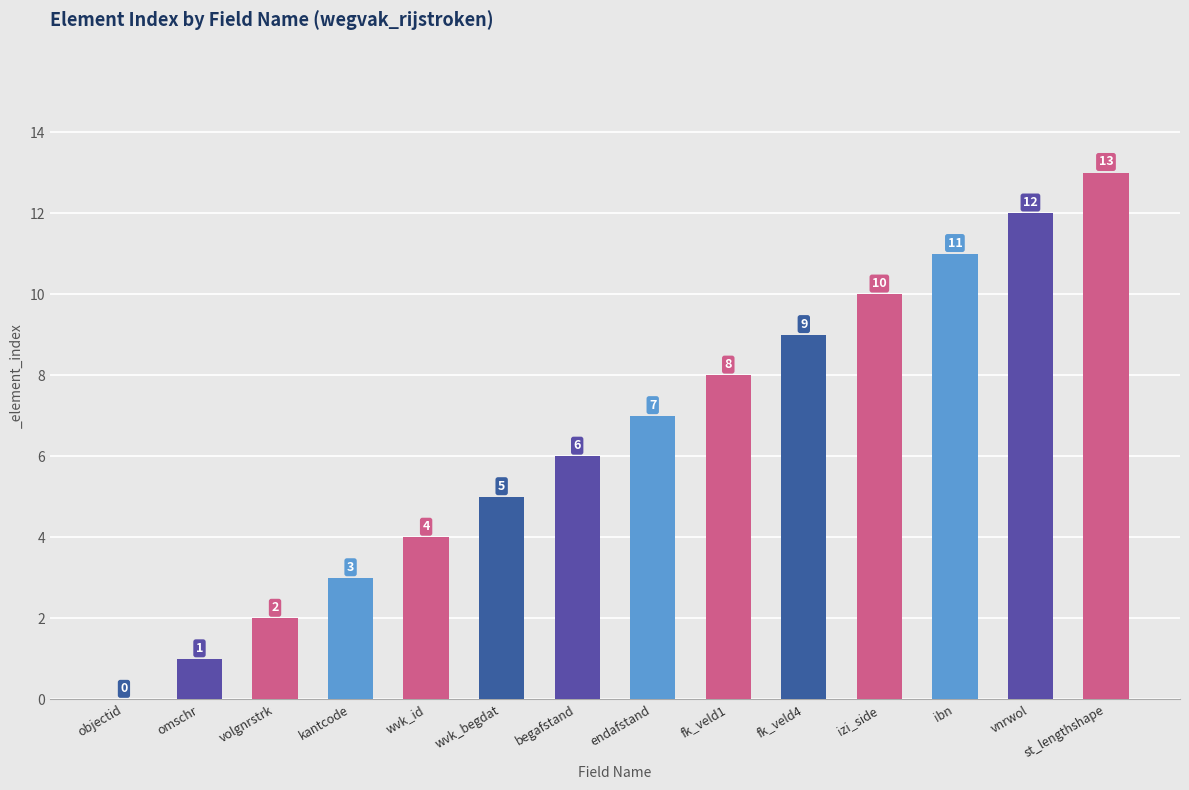

Which has a higher value, objectid or omschr?

omschr